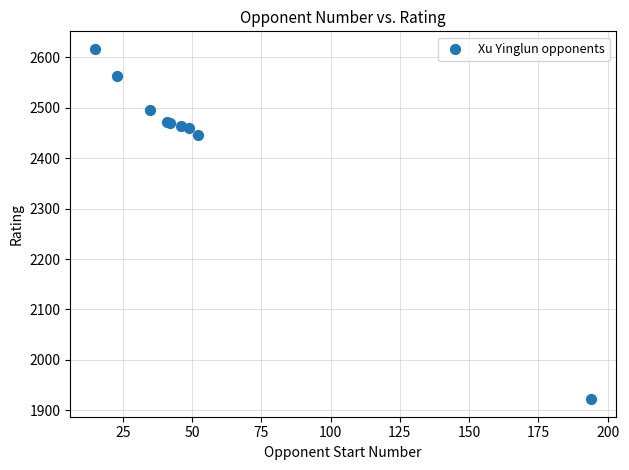

What Y value in the scatter plot is closest to 2269?

2446